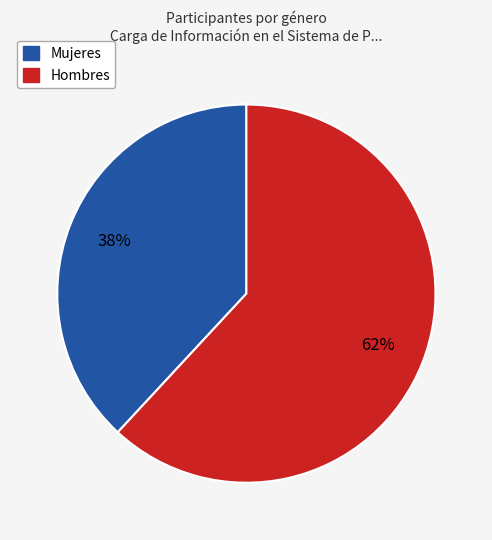

To the nearest percent, what is the difference between the largest and smallest slice percentages?

24%